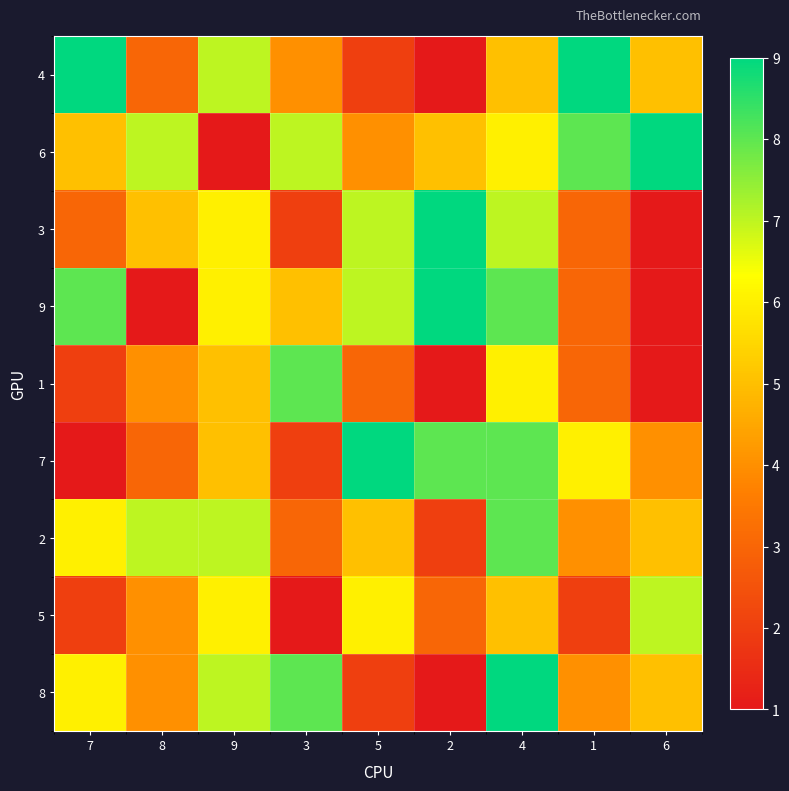

Which category has the lowest value across all series?

2